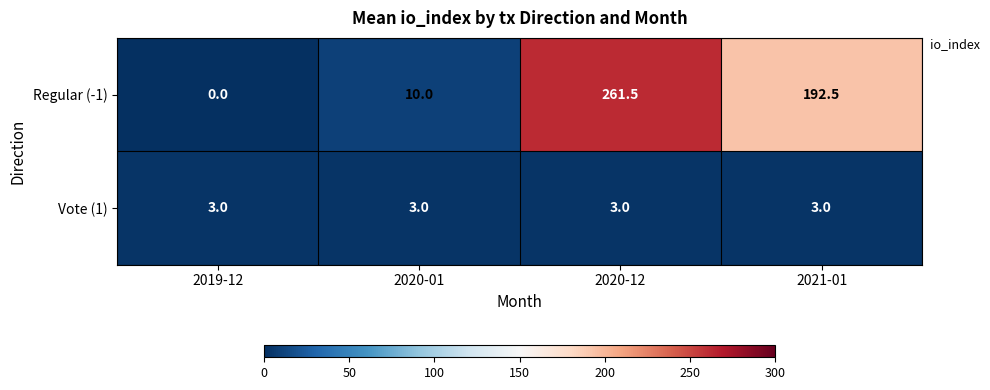

The value of Vote (1) at 2019-12 is 4.0. True or false?

False